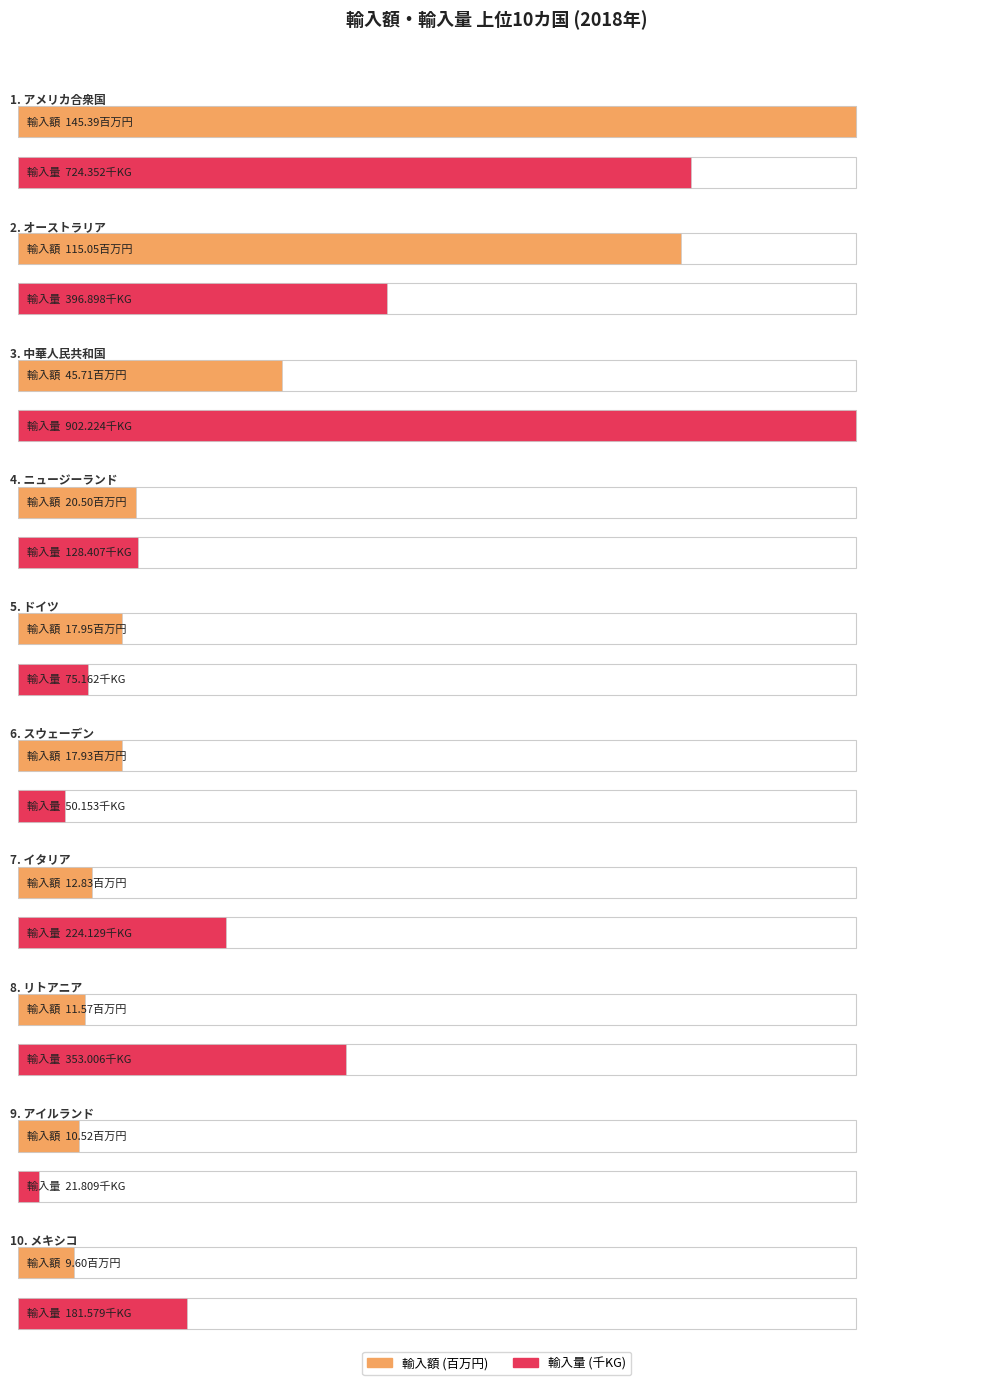

Which series has the widest spread of values?

輸入量